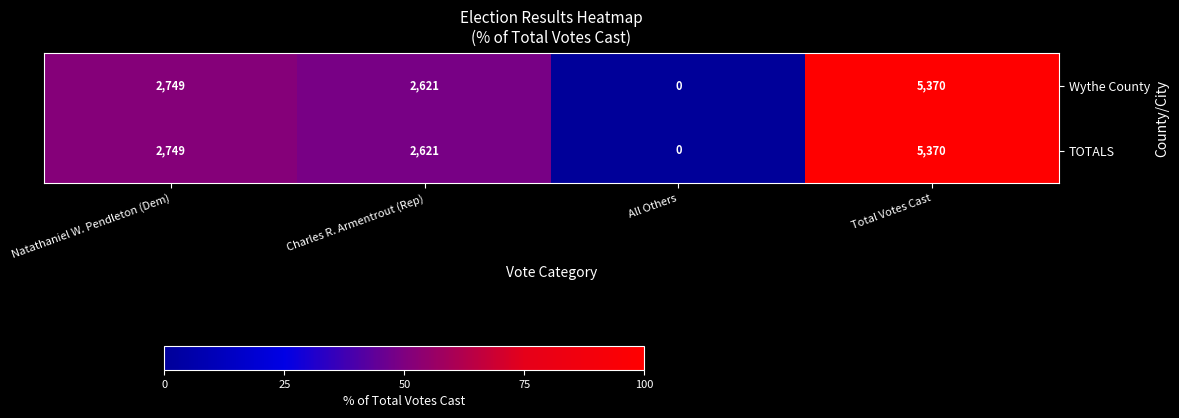

What is the sum of the Wythe County values at Total Votes Cast and Natathaniel W. Pendleton (Dem)?

8119